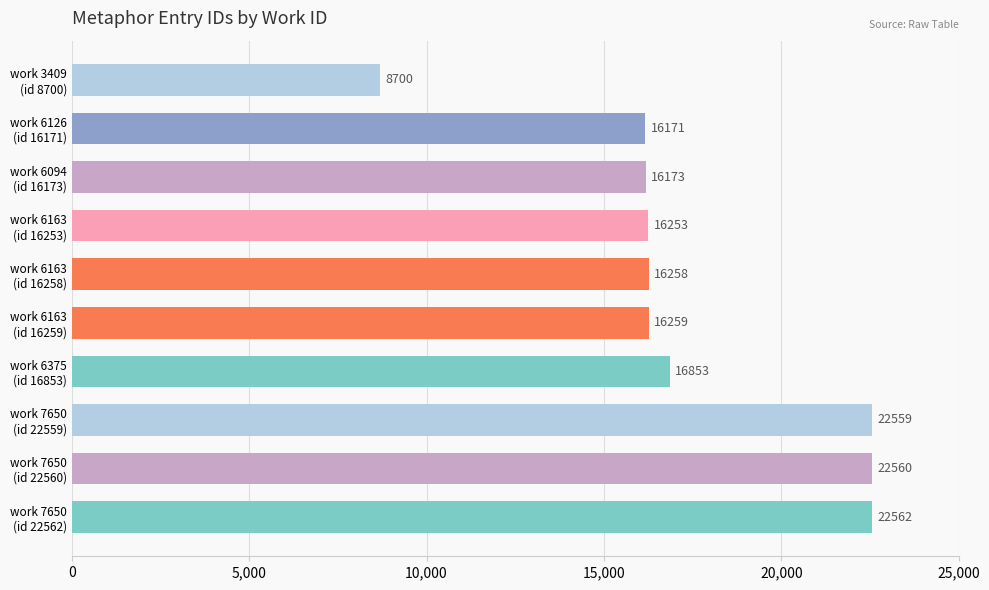

What is the maximum value shown in the chart?

22562